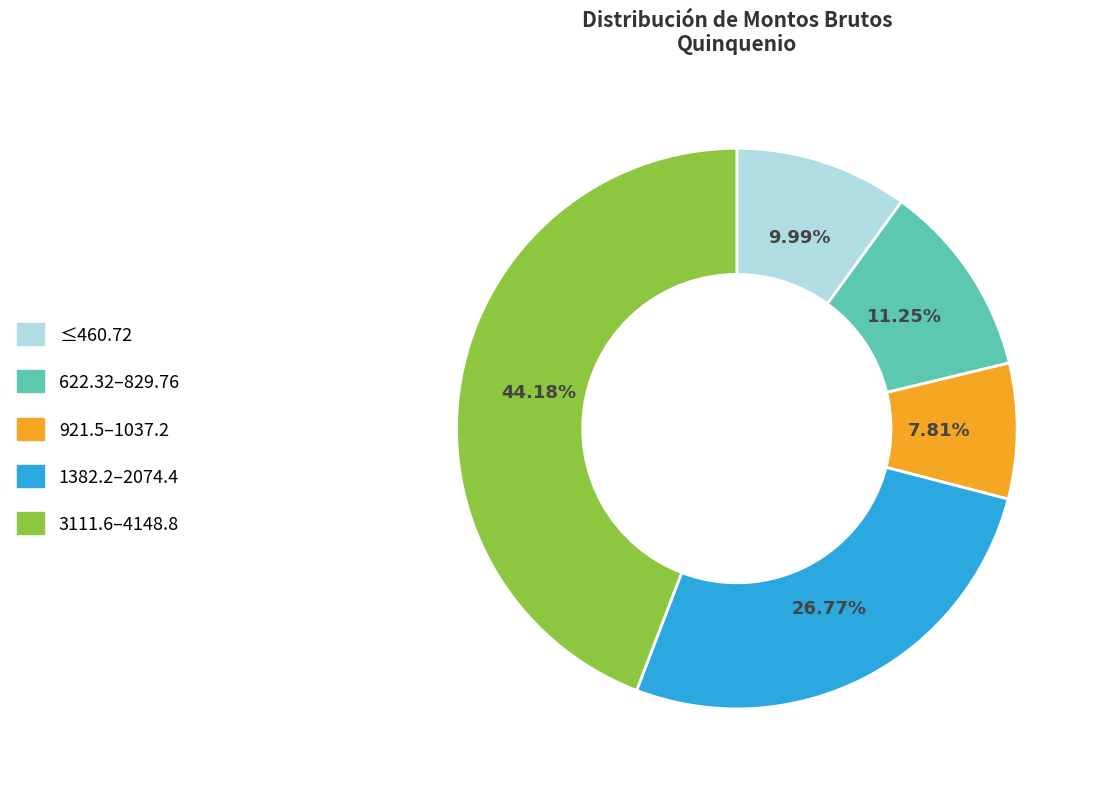

Does any single category account for the majority?

No